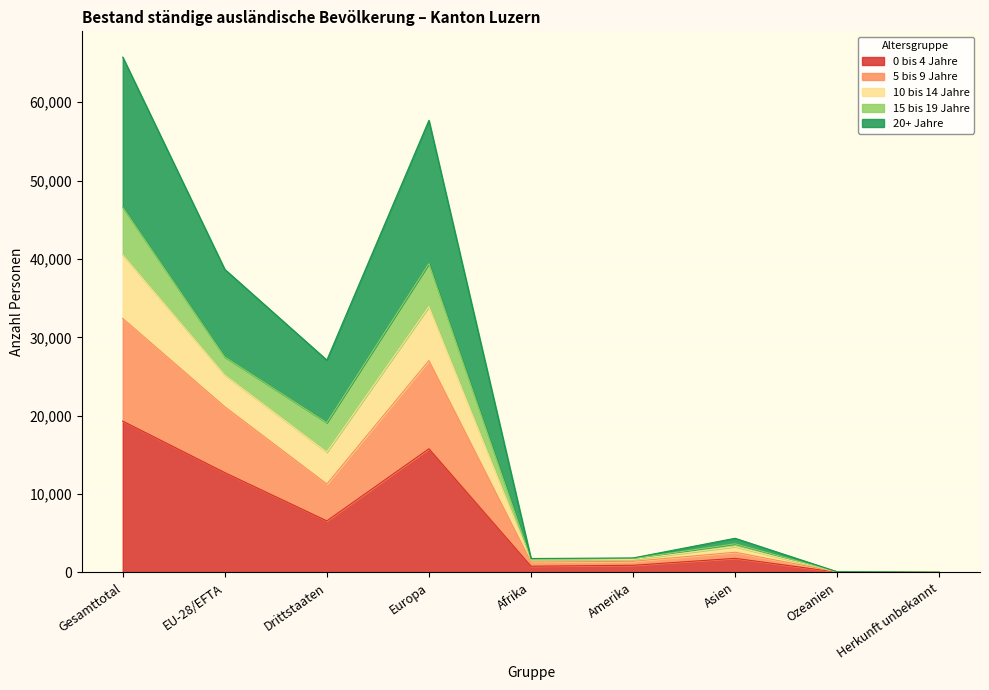

What is the difference between the maximum and minimum values in the 0 bis 4 Jahre series?

19296